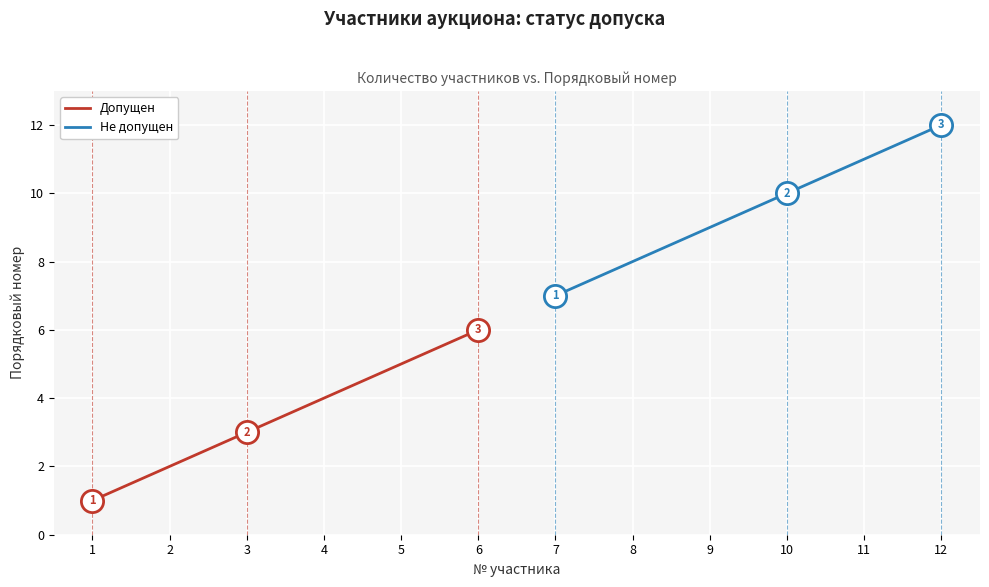

How many lines are shown in the chart?

2